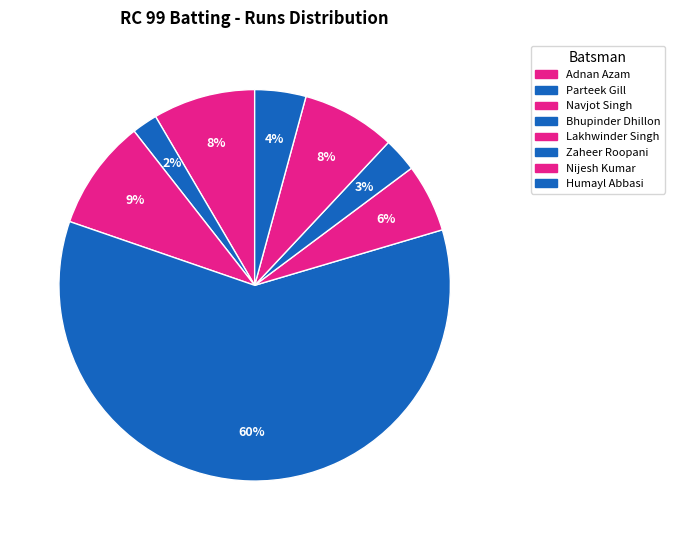

How many segments does this pie chart have?

8